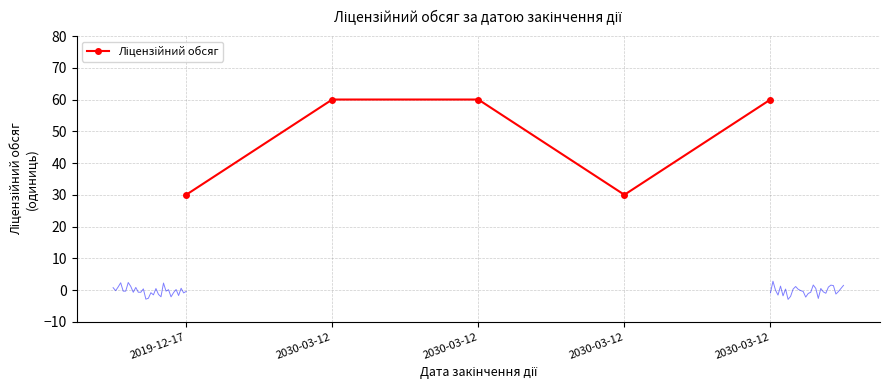

What is the difference between the maximum and minimum values?

30